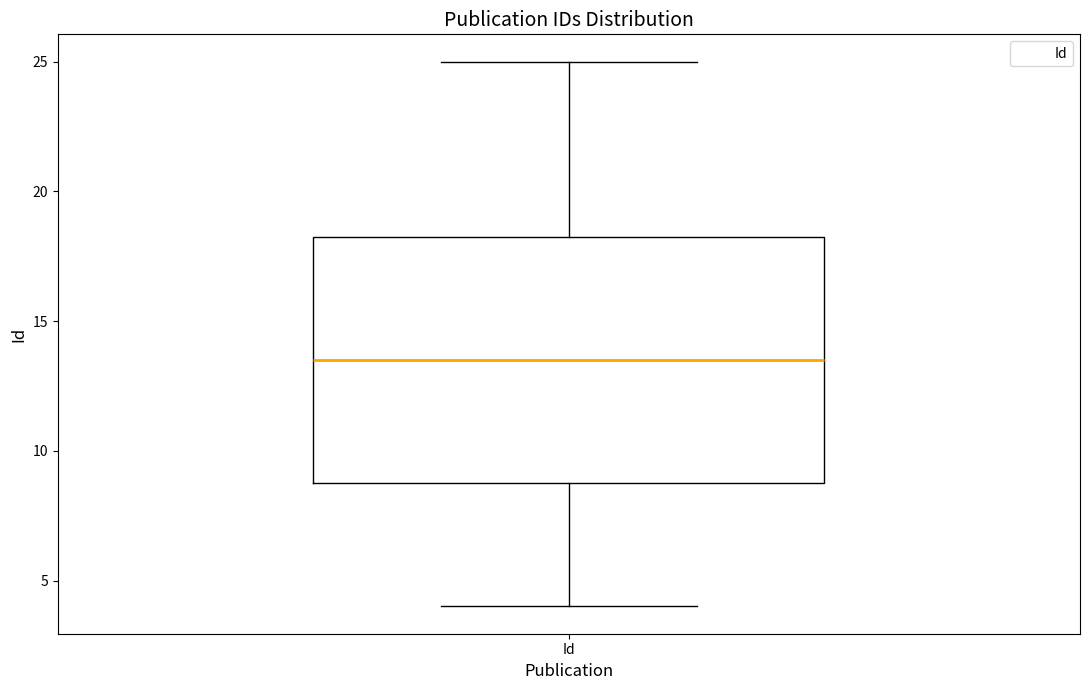

Read this box plot against the y-axis: the position of the median line, the range covered by the box, and the ends of both whiskers. The values are not printed on the chart, so give them approximately, as read against the axis.

median 13.5, box 9.0 to 18.5, whiskers 4.0 to 25.0